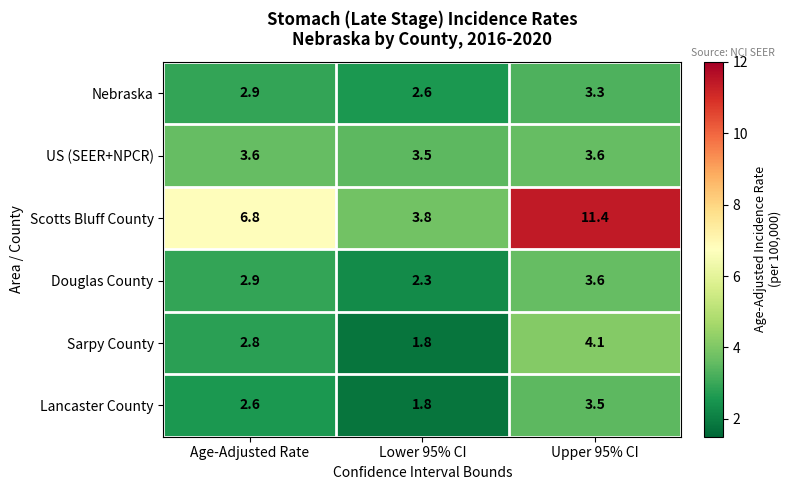

Reading left to right, extract all data points from this chart.

Nebraska: 2.9	2.6	3.3
US (SEER+NPCR): 3.6	3.5	3.6
Scotts Bluff County: 6.8	3.8	11.4
Douglas County: 2.9	2.3	3.6
Sarpy County: 2.8	1.8	4.1
Lancaster County: 2.6	1.8	3.5